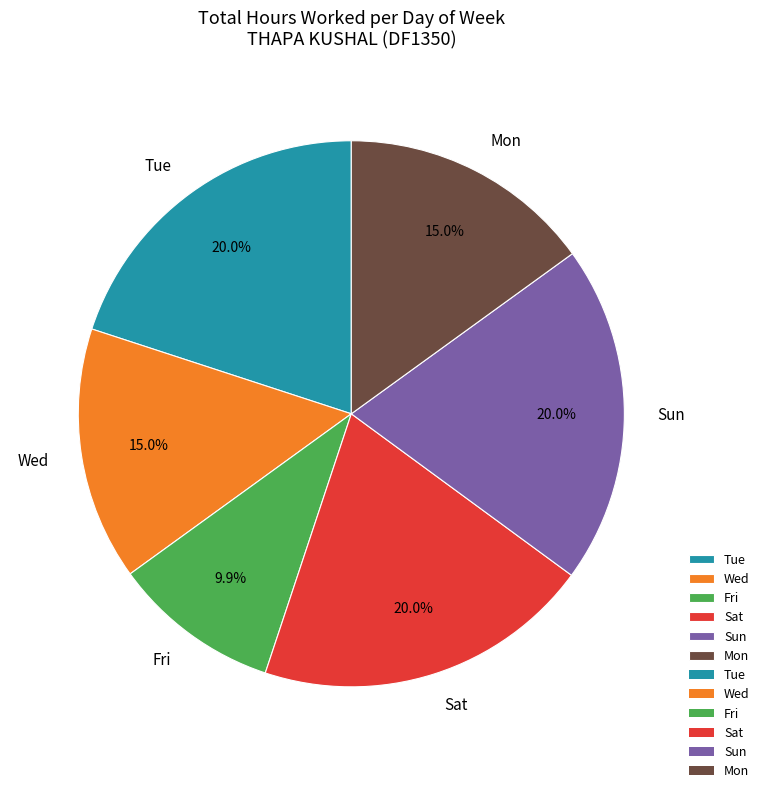

What is the ratio of the value at Fri to the value at Wed?

0.7